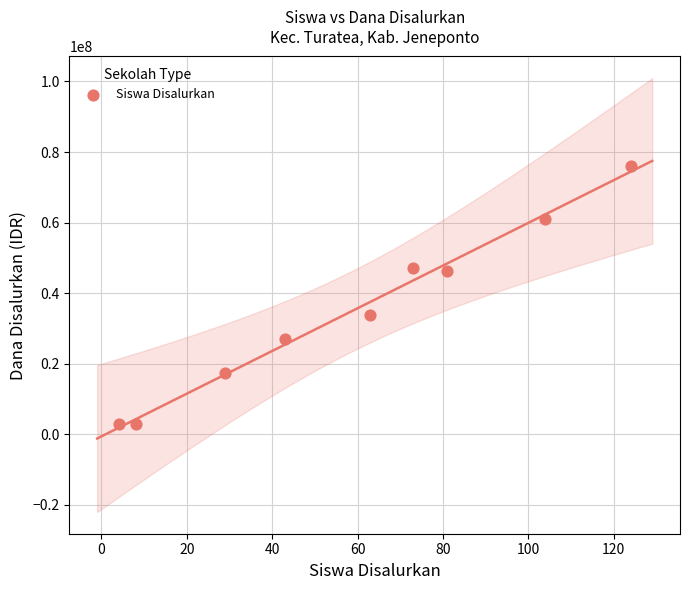

What is the average X value?

59